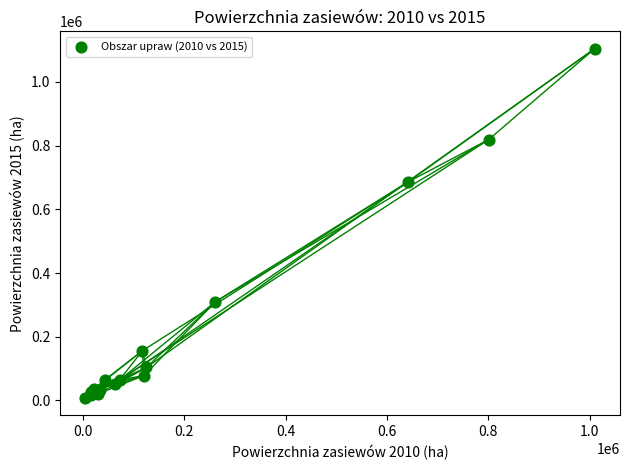

What Y value in the scatter plot is closest to 555813?

686338